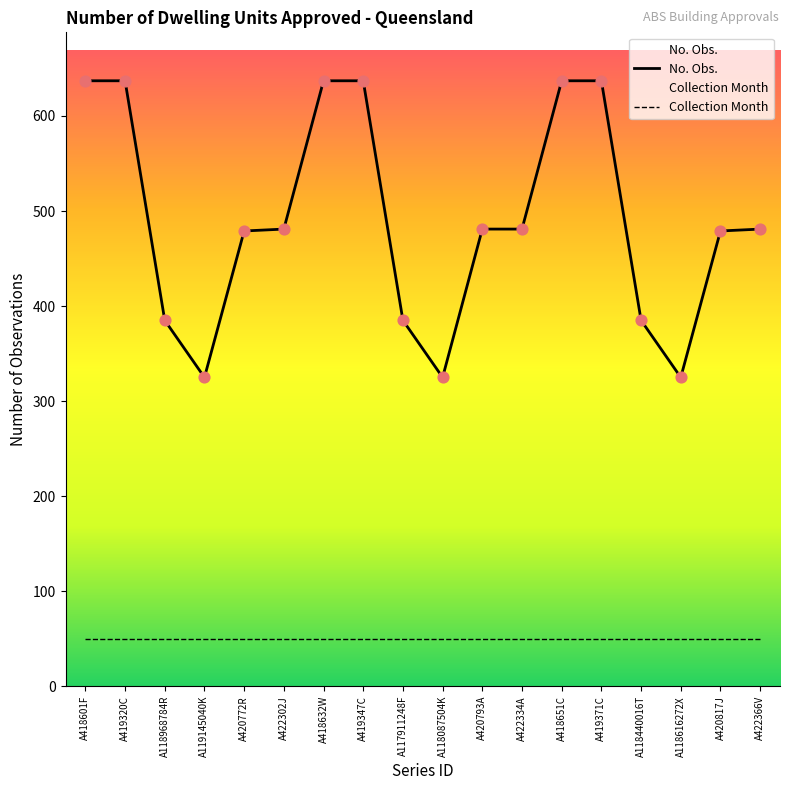

At which category is the sum across all series the highest?

A418601F